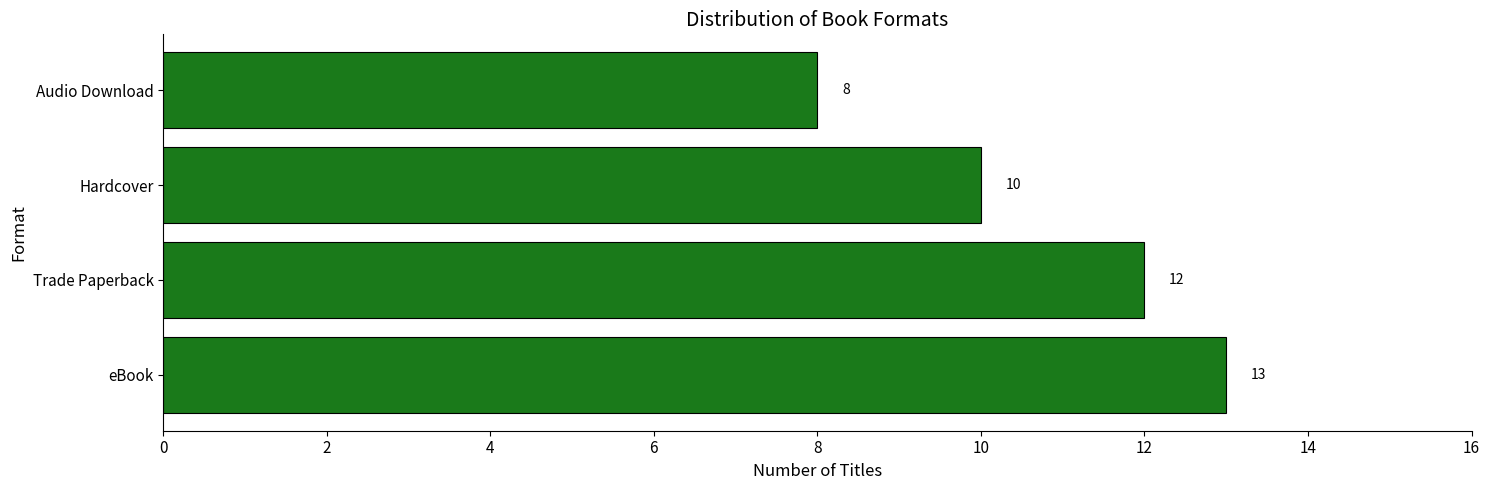

List the labels in order of value, largest first.

eBook, Trade Paperback, Hardcover, Audio Download